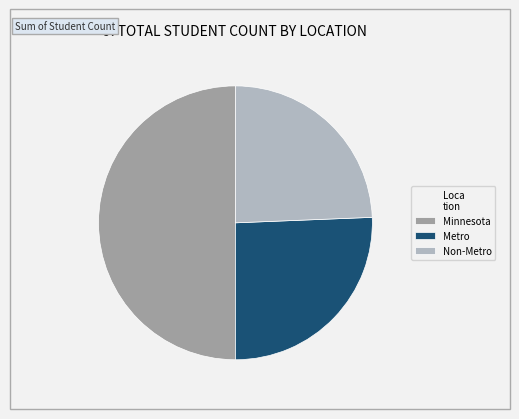

The Metro slice represents 26% of the pie. True or false?

True